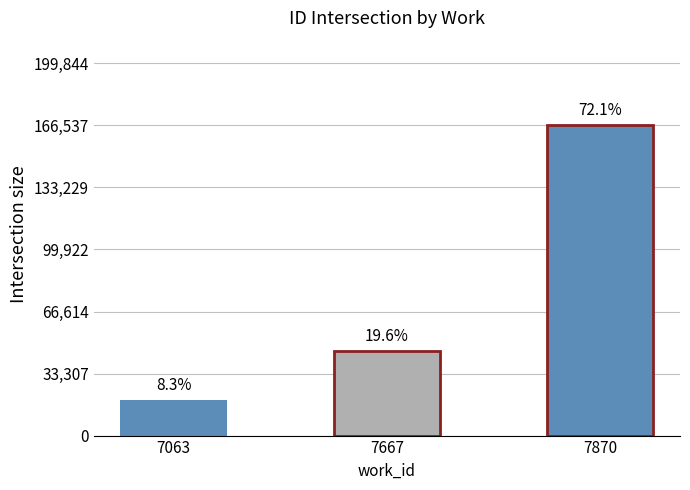

Rank the categories by value from highest to lowest.

7870, 7667, 7063